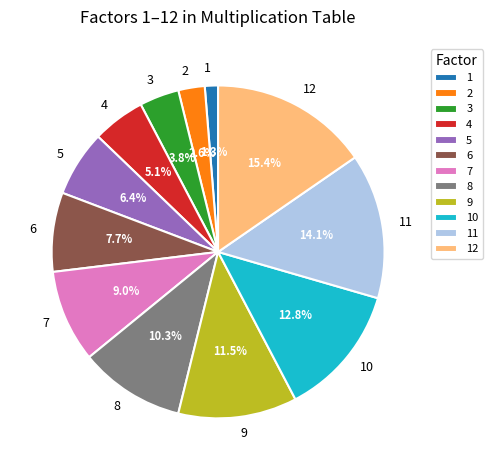

Does 10 represent more than half of the total?

No